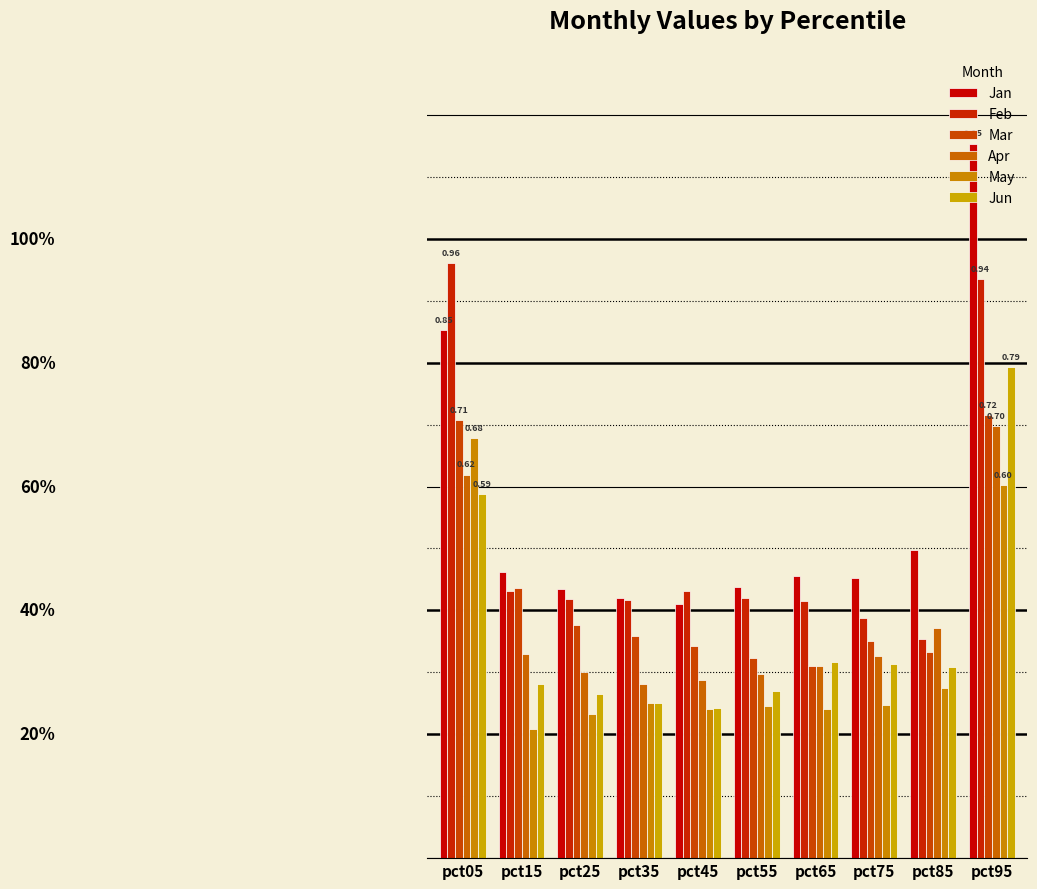

Does the chart contain any negative values?

No